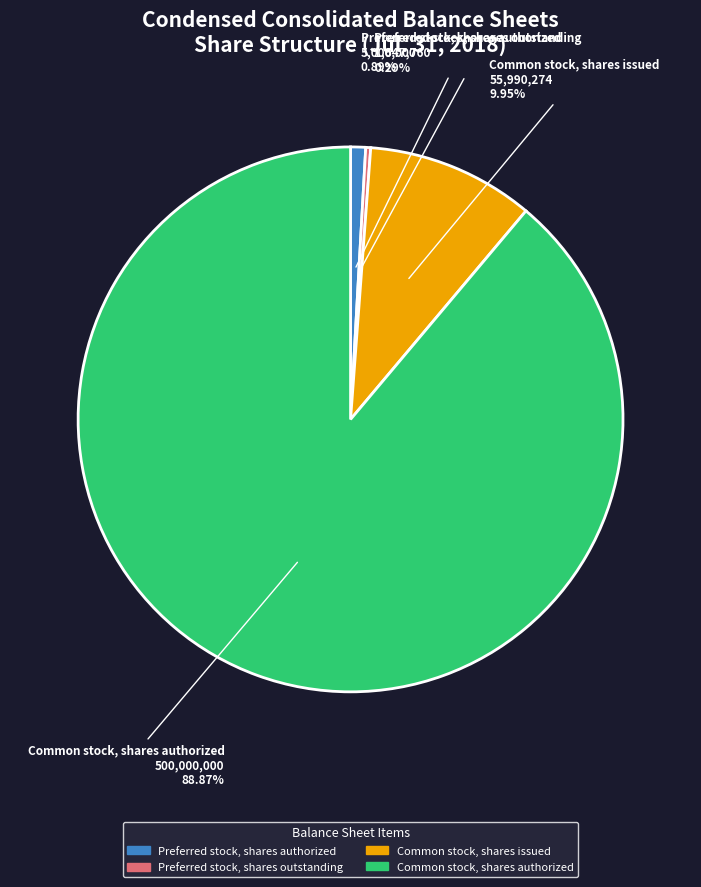

Which has a higher value, Preferred stock, shares authorized or Preferred stock, shares outstanding?

Preferred stock, shares authorized